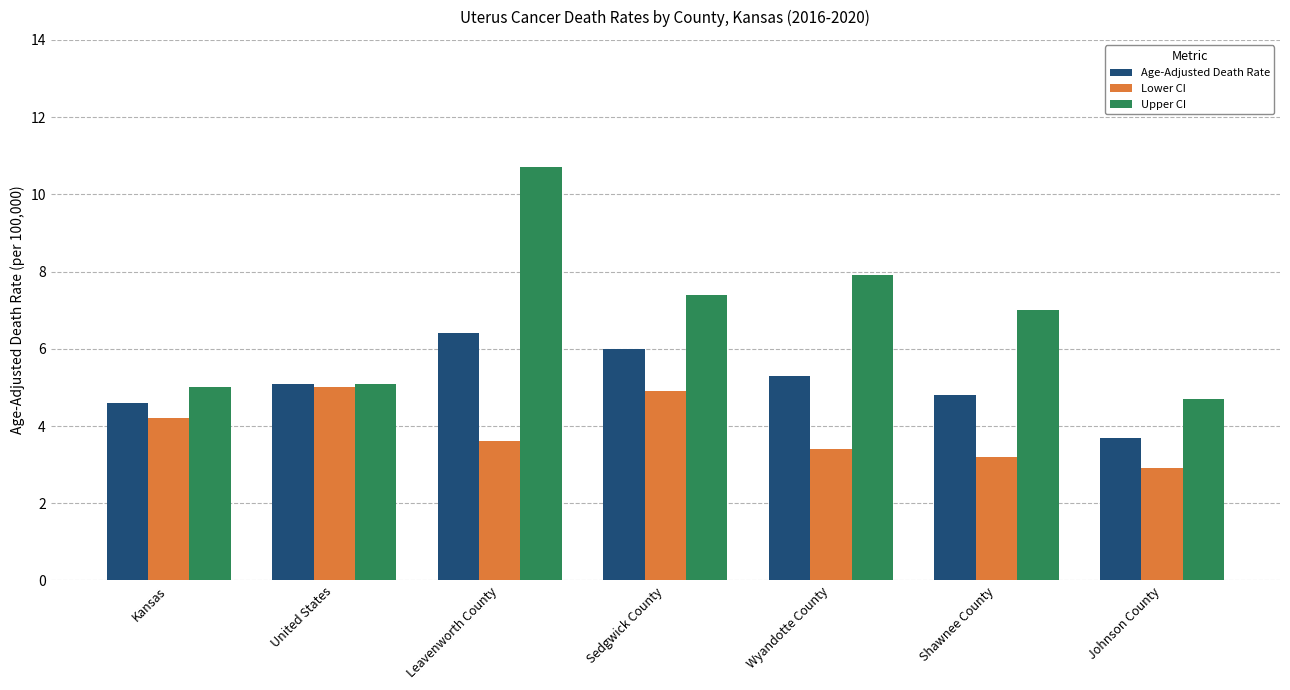

At Sedgwick County, list the series in order from largest to smallest.

Upper CI, Age-Adjusted Death Rate, Lower CI